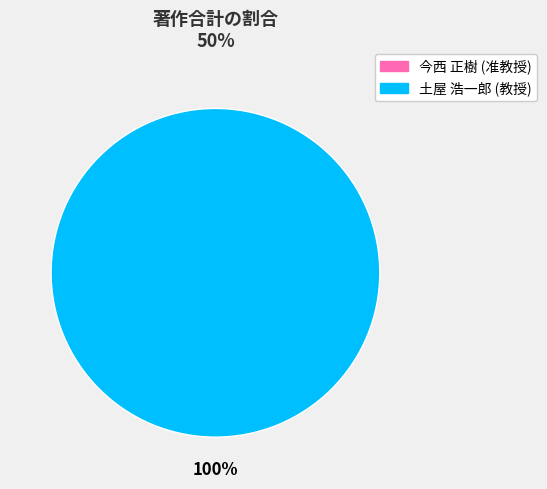

Is it true that 今西 正樹 (准教授) is 0% of the pie?

True